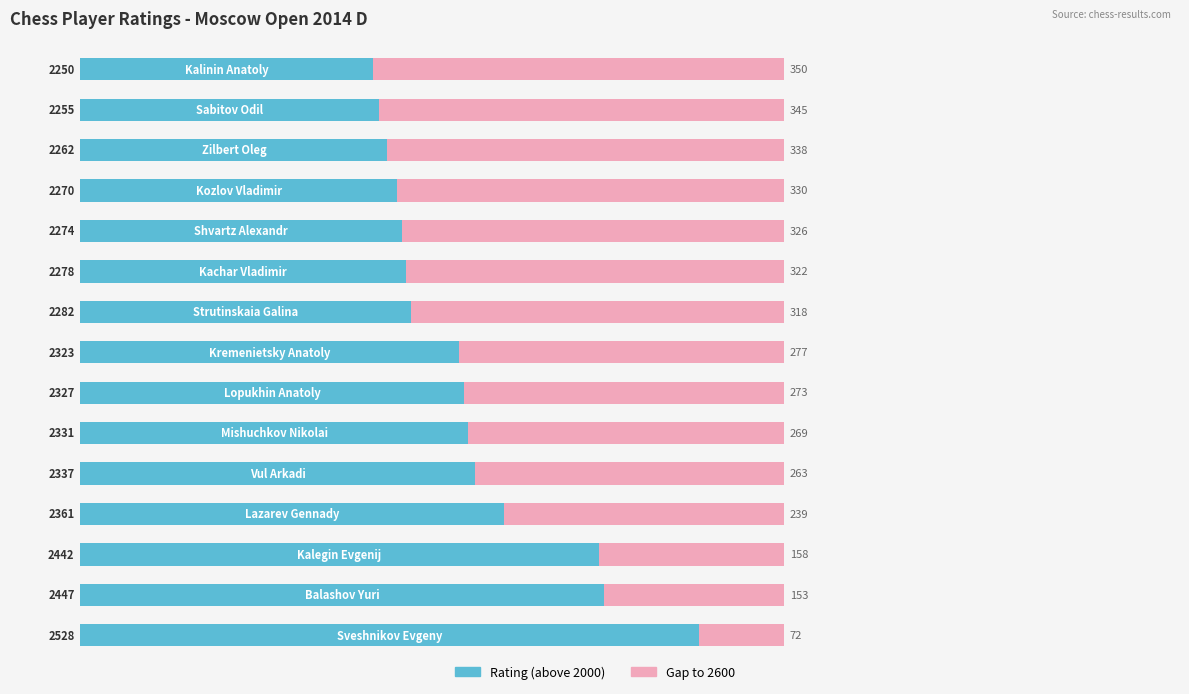

What is the maximum value for Rating (above 2000)?

528